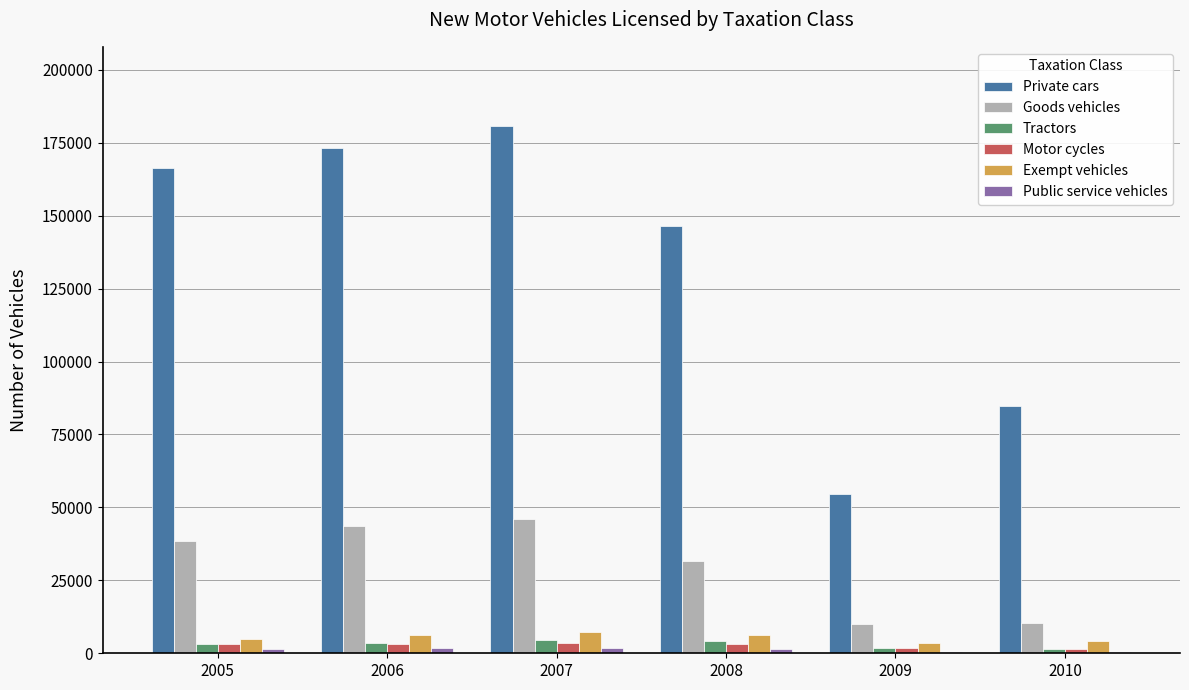

Which series changed the most between 2007 and 2009?

Private cars